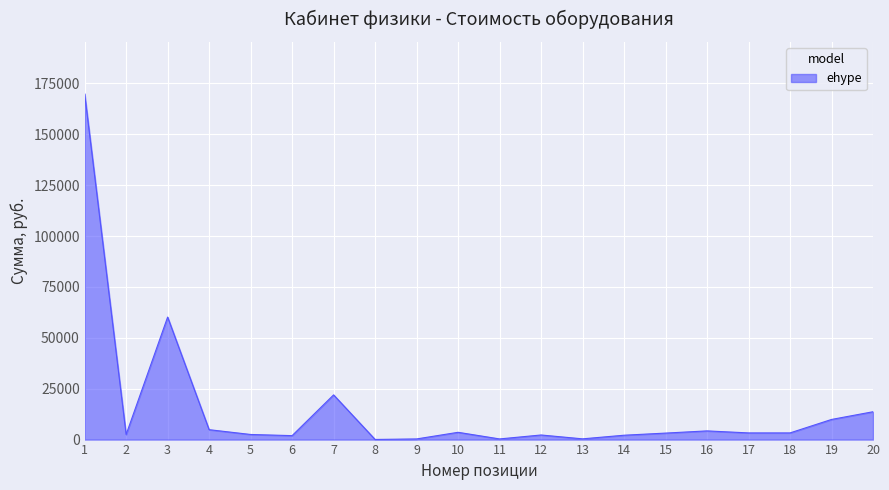

Is it true that the value at 7 is 10983.6?

False